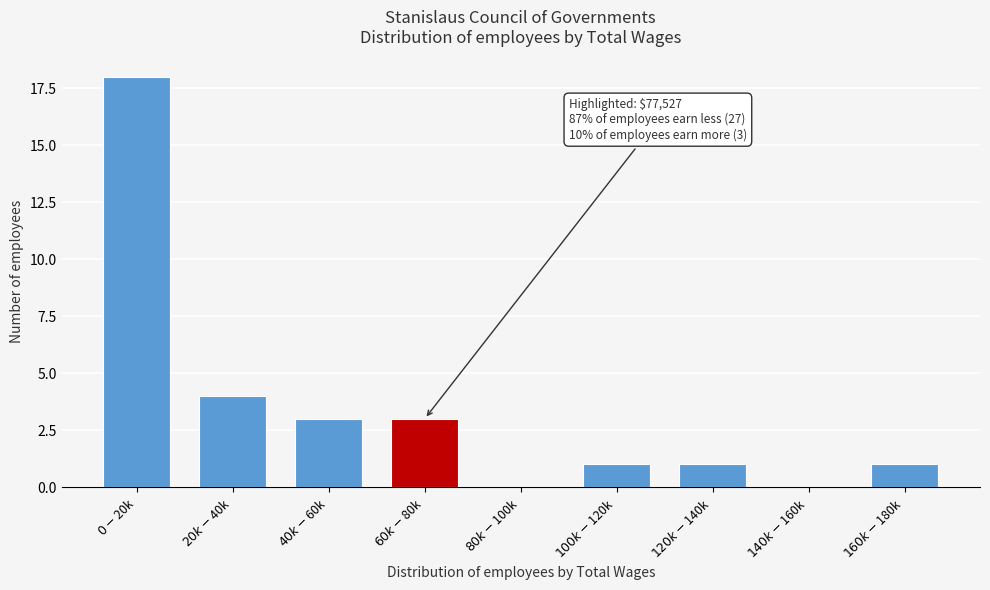

What is the maximum value shown in the chart?

18